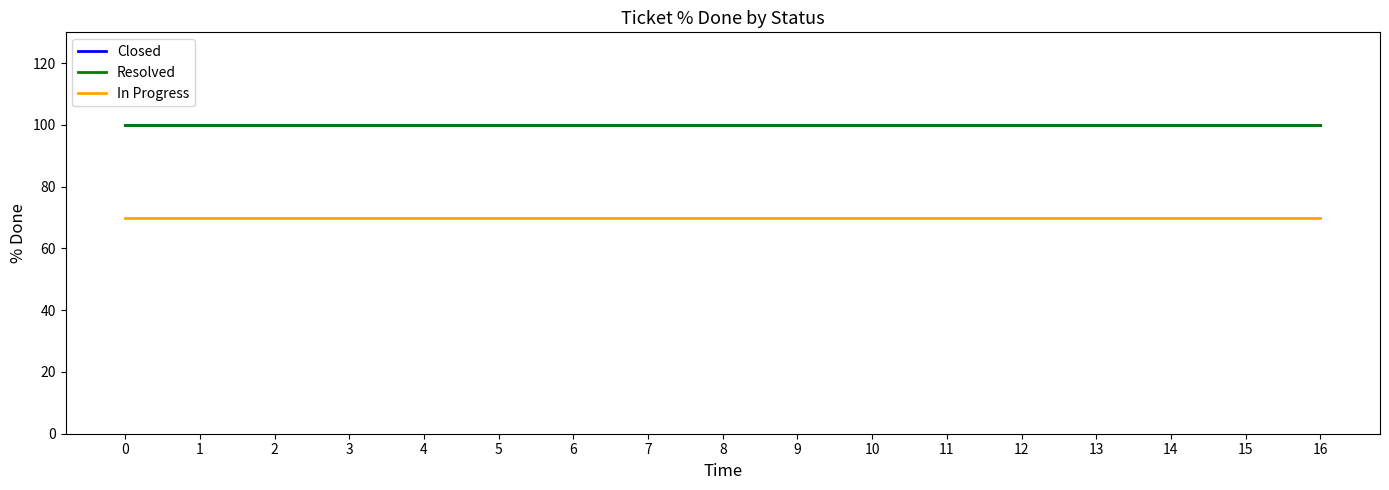

Which series has the widest spread of values?

Closed